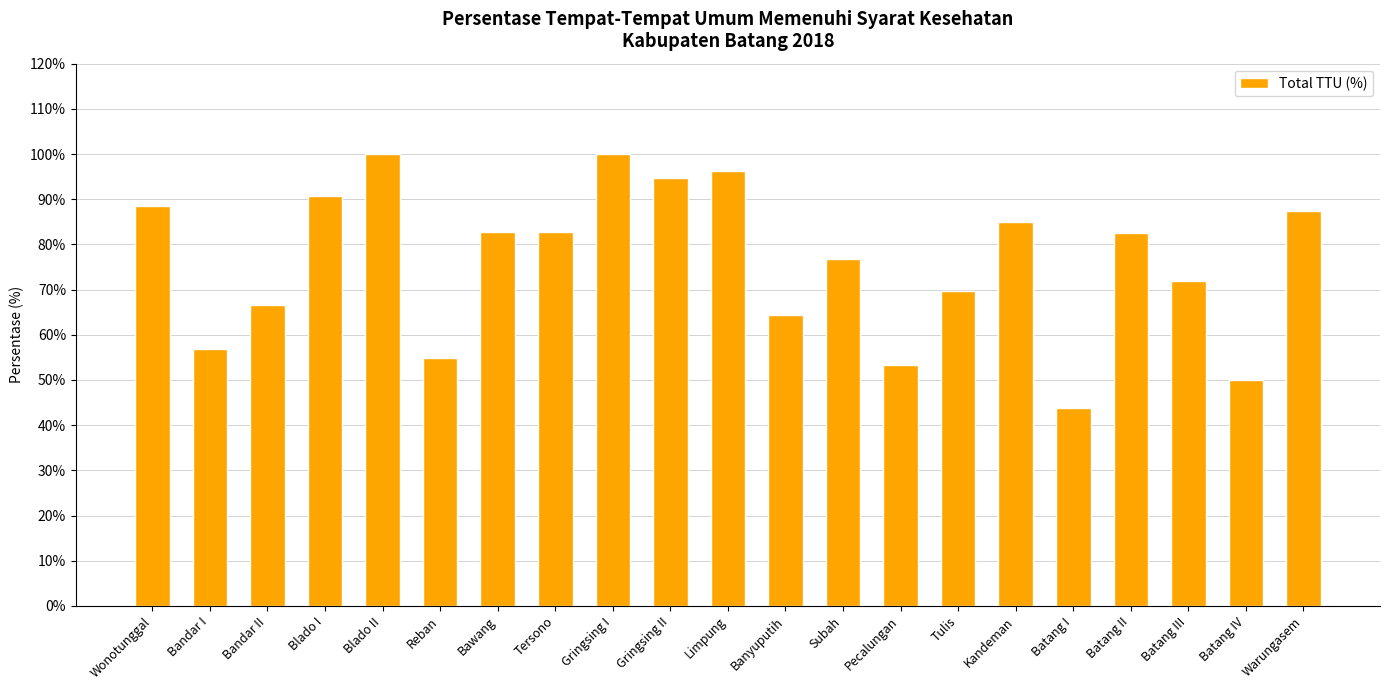

Read the value at Gringsing II.

94.7